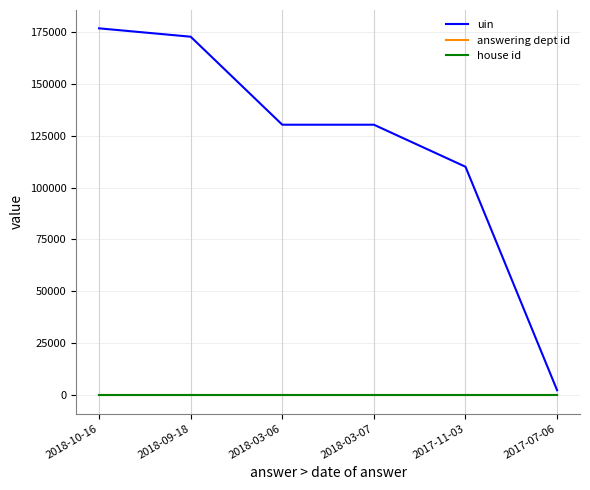

At which label does uin reach its minimum?

2017-07-06